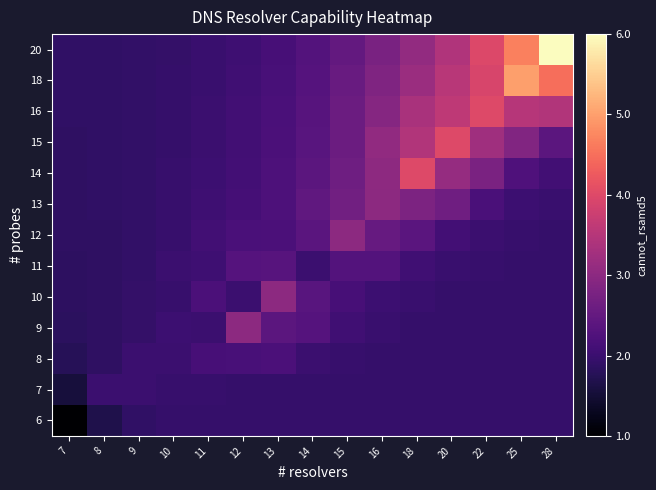

What is the minimum value shown in the chart?

1.0